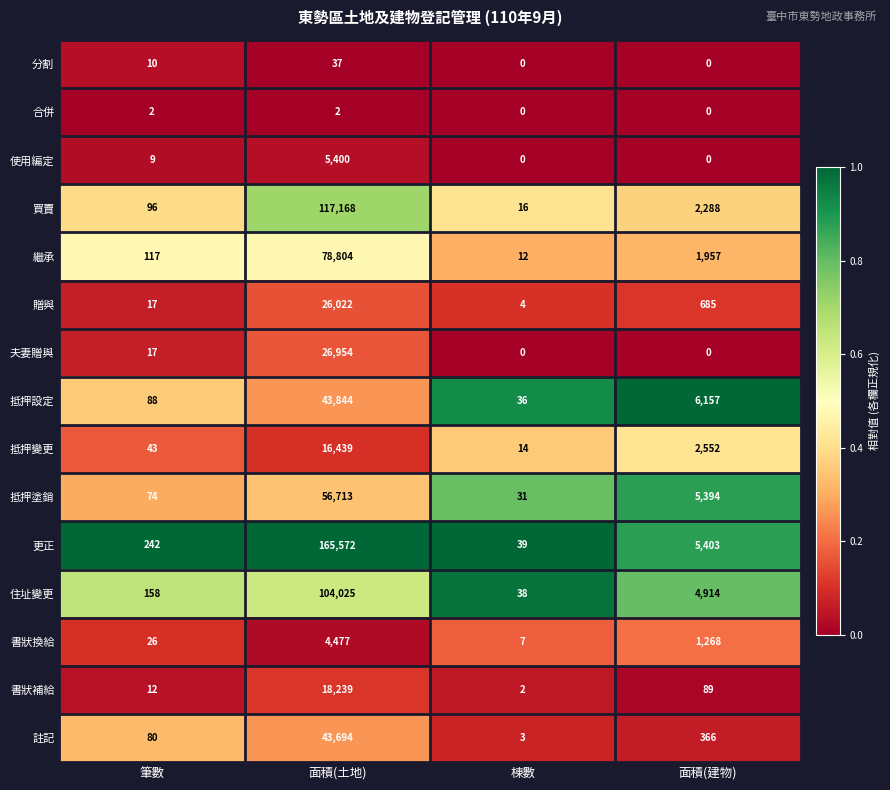

True or false: 贈與 has a value of 1 at 棟數.

False